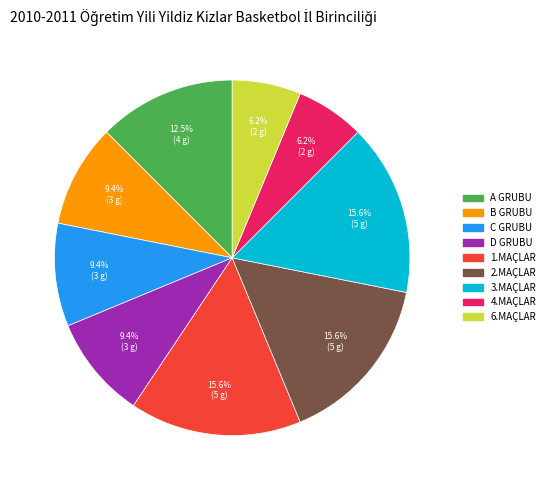

Is the sum of D GRUBU and C GRUBU greater than half?

No